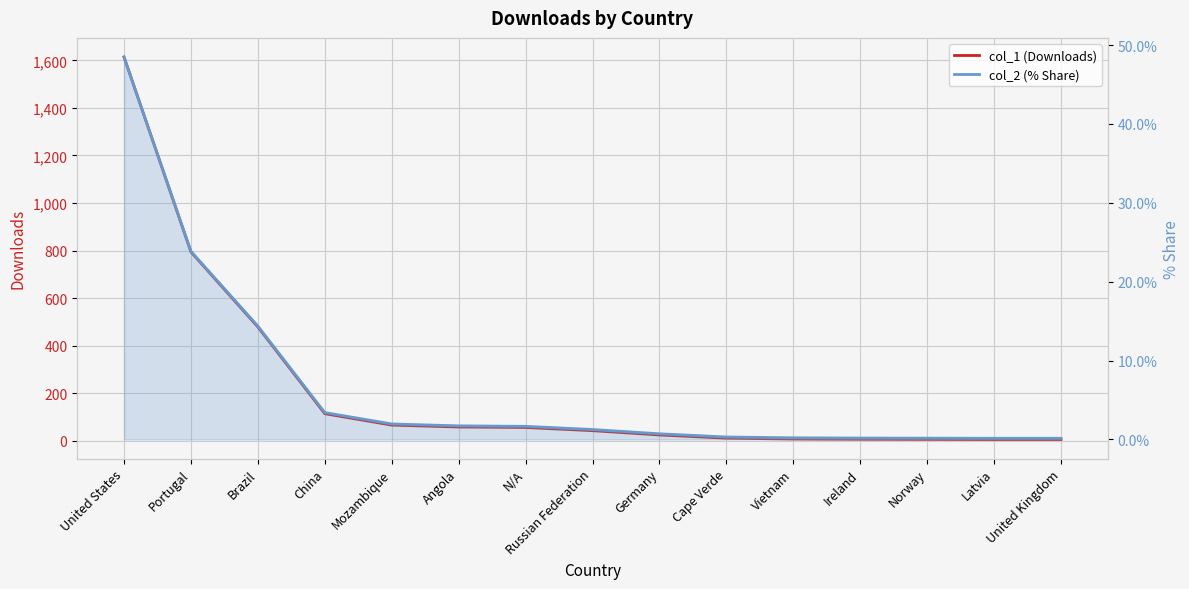

True or false: col_1 (Downloads) and col_2 (% Share) cross at least once.

False